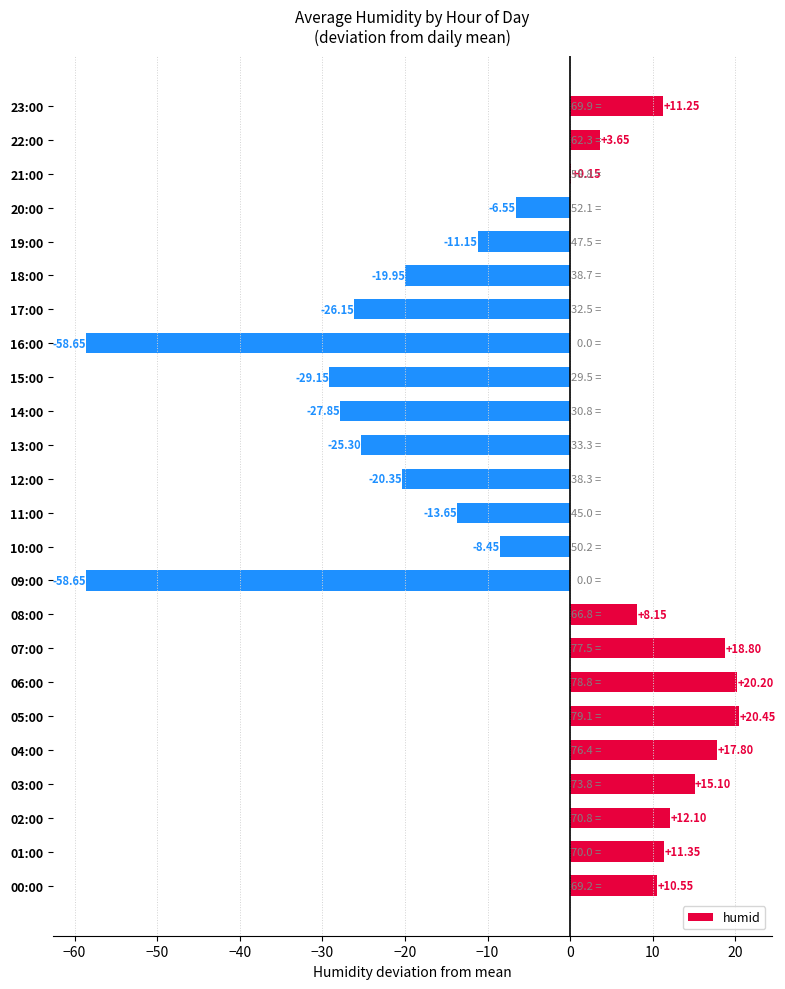

What is the sum of the values at 15:00 and 14:00?

-57.0